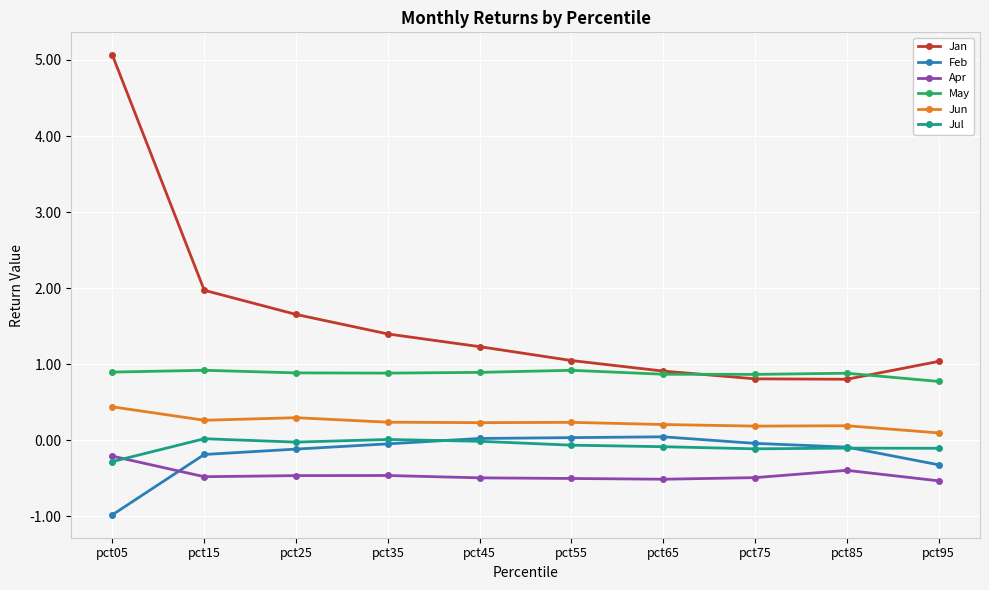

How many Jun values are between 0 and 1?

10